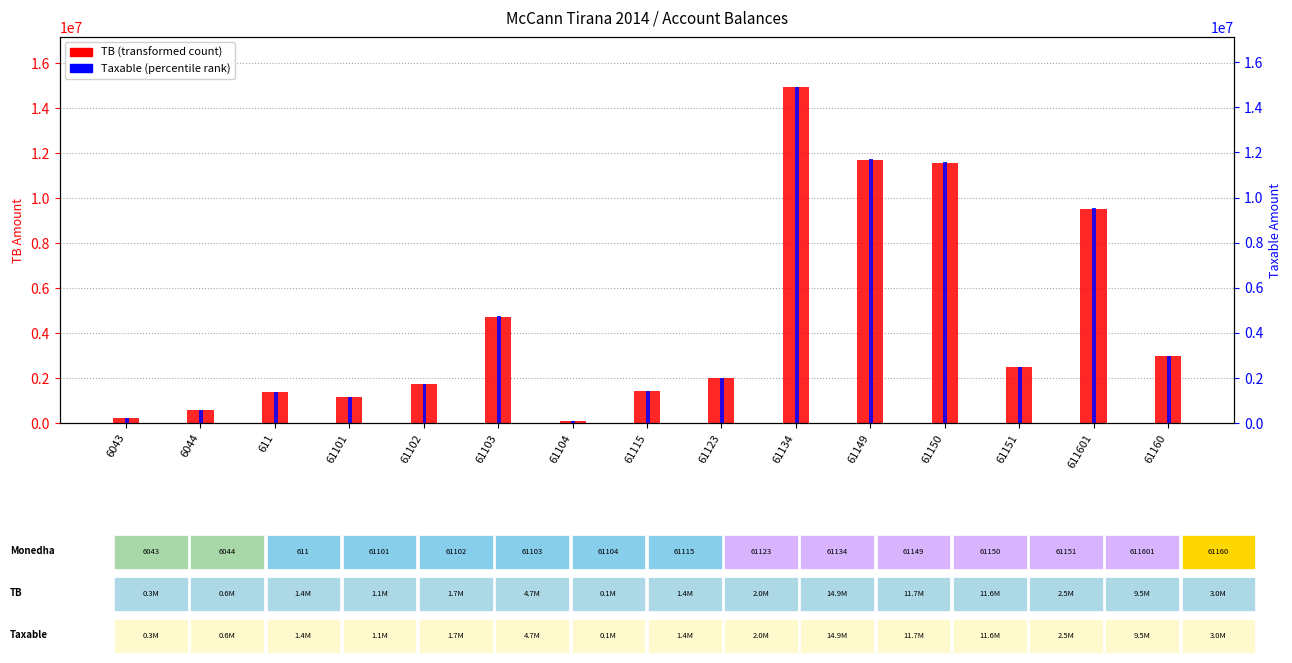

The Taxable series shows 11574631.1 at 61150. True or false?

True